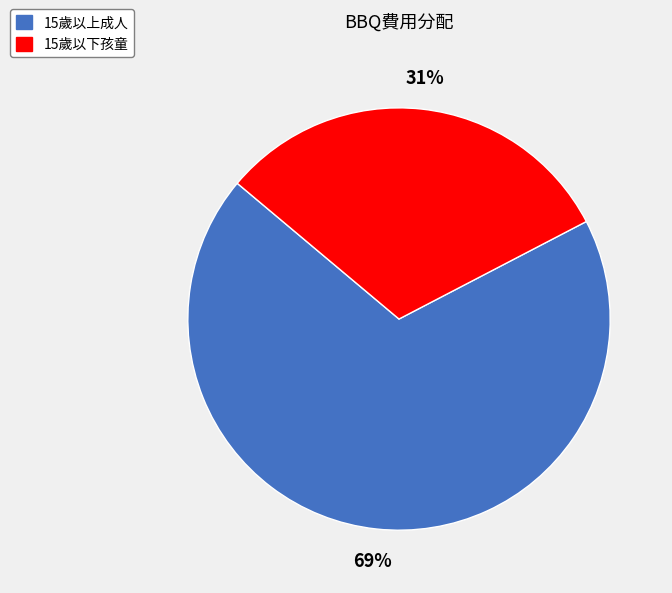

How many segments does this pie chart have?

2